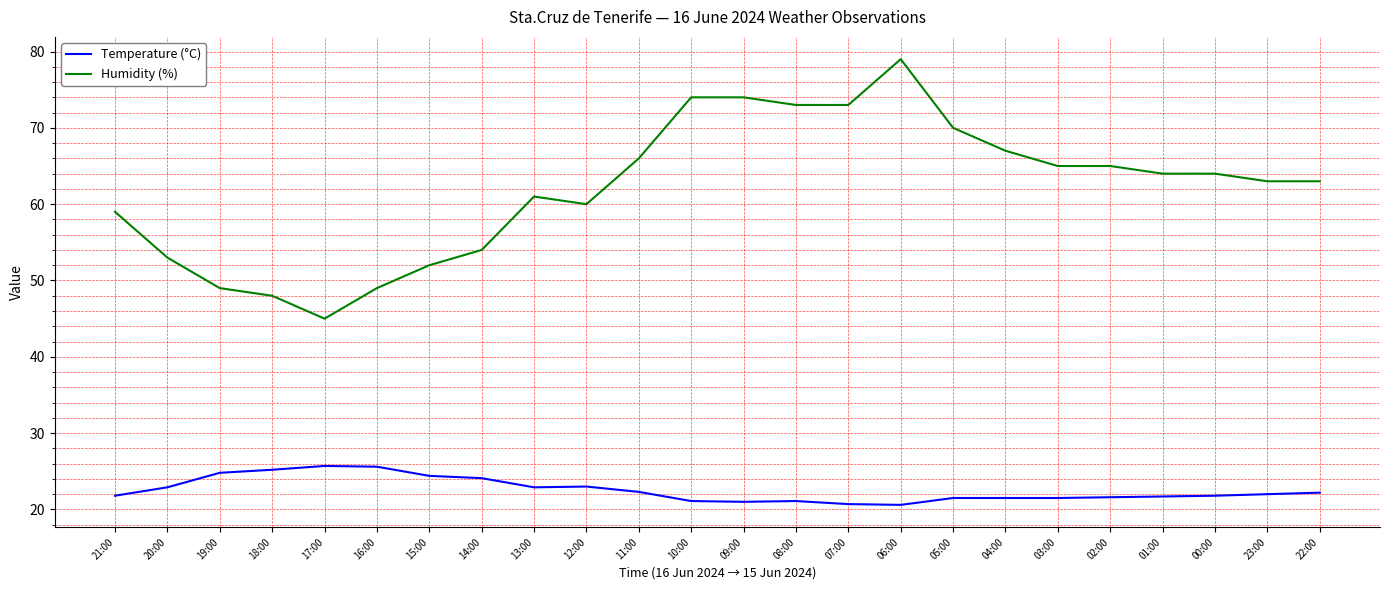

What is the total value across all series at 10:00?

95.1